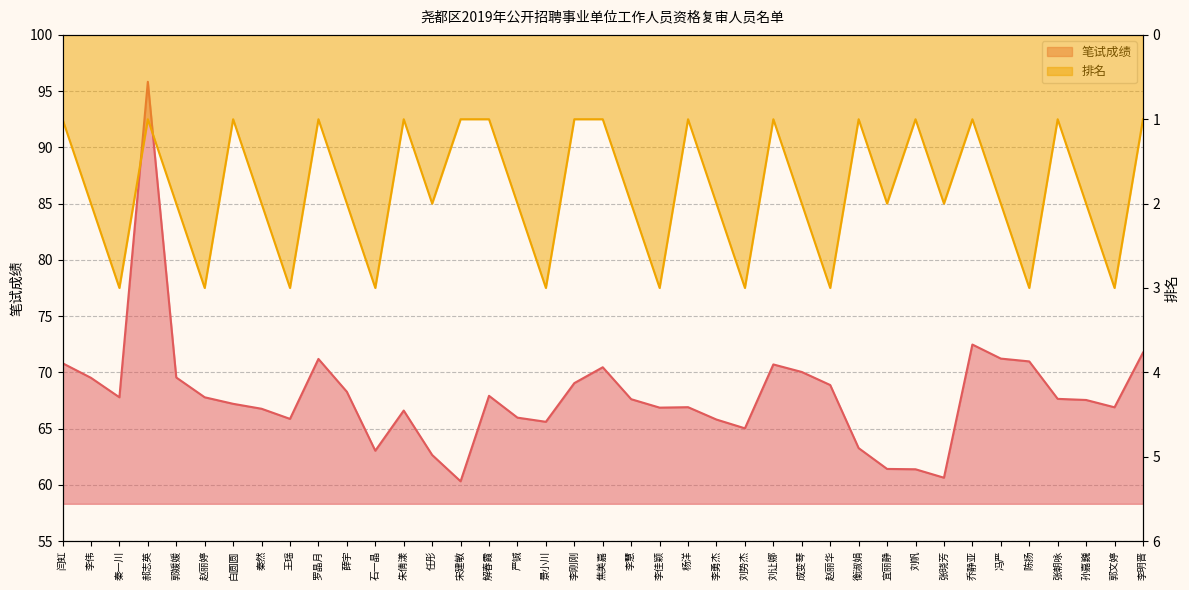

List the labels in order of 笔试成绩 value, smallest first.

宋建敏, 张晓芳, 刘帆, 宜丽静, 任彤, 石一晶, 衡淑娟, 刘势杰, 景小川, 李勇杰, 王瑶, 严铖, 朱倩漾, 秦然, 李佳颖, 郭文婷, 杨洋, 白圆圆, 孙嘉巍, 李慧, 张朝咏, 秦一川, 赵丽婷, 解春霞, 薛宇, 赵丽华, 李刚刚, 李伟, 郭媛媛, 成变琴, 焦美嘉, 刘让娜, 闫虹, 陈扬, 罗晶月, 冯严, 李明晋, 乔静亚, 郝志英